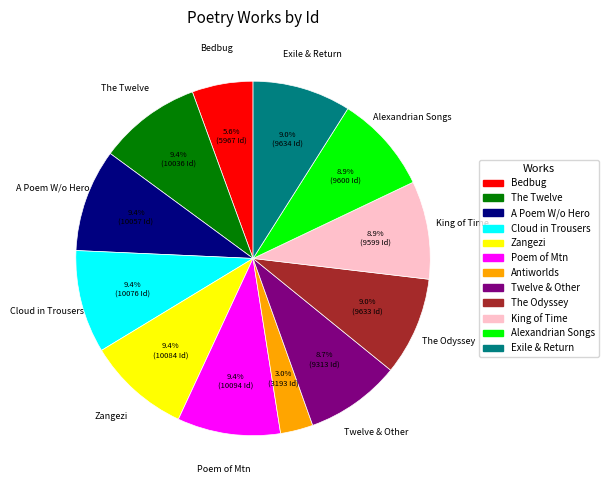

To the nearest percent, what is the difference between the largest and smallest slice percentages?

6%